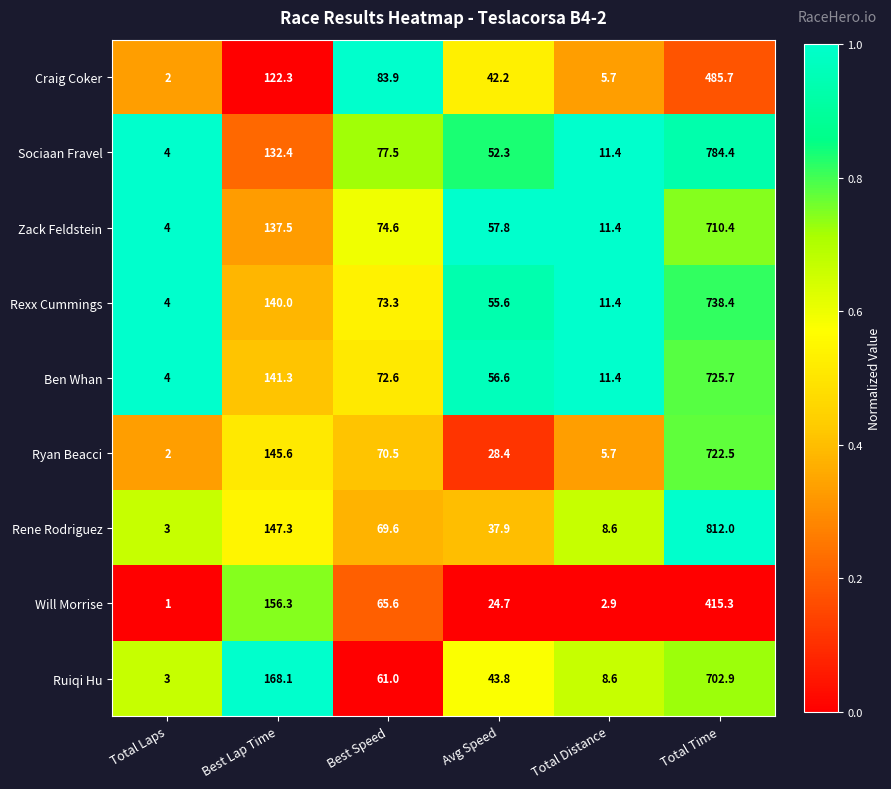

At which label does Zack Feldstein reach its minimum?

Total Laps